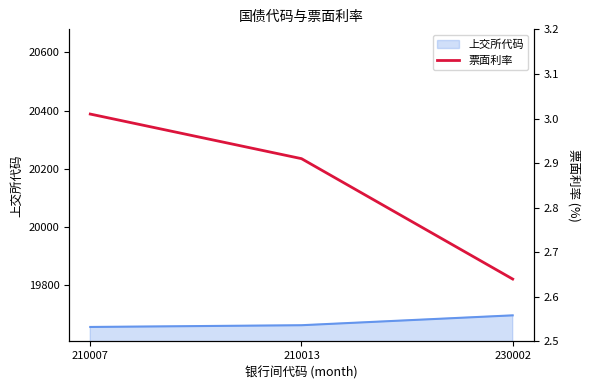

What is the minimum value shown in the chart?

2.6